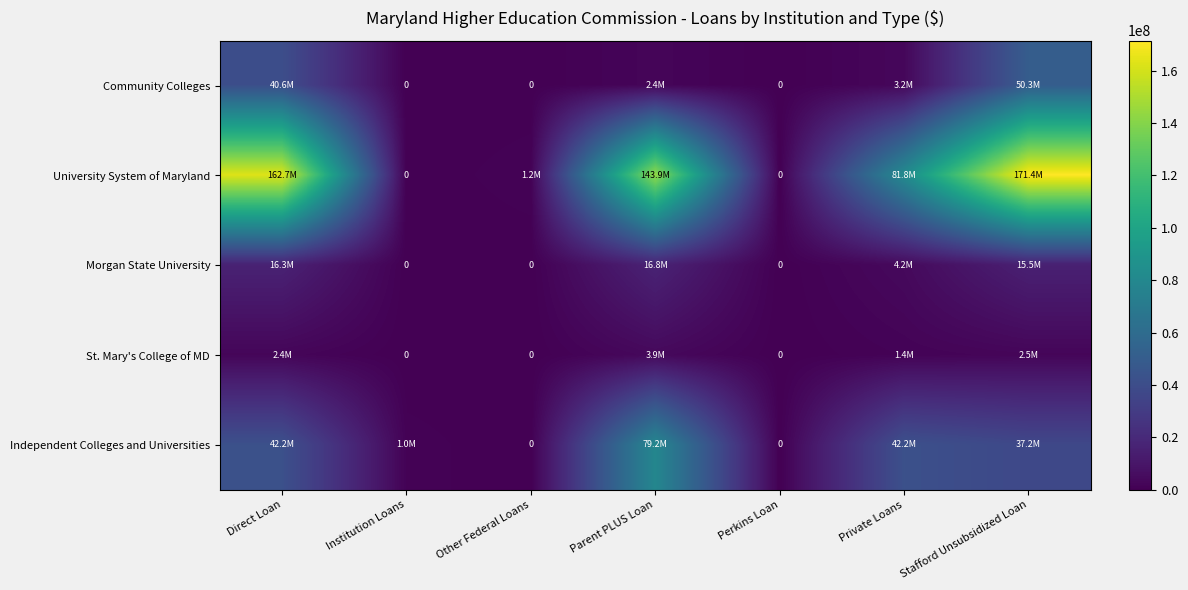

At Other Federal Loans, list the series in order from smallest to largest.

Community Colleges, Morgan State University, St. Mary's College of MD, Independent Colleges and Universities, University System of Maryland